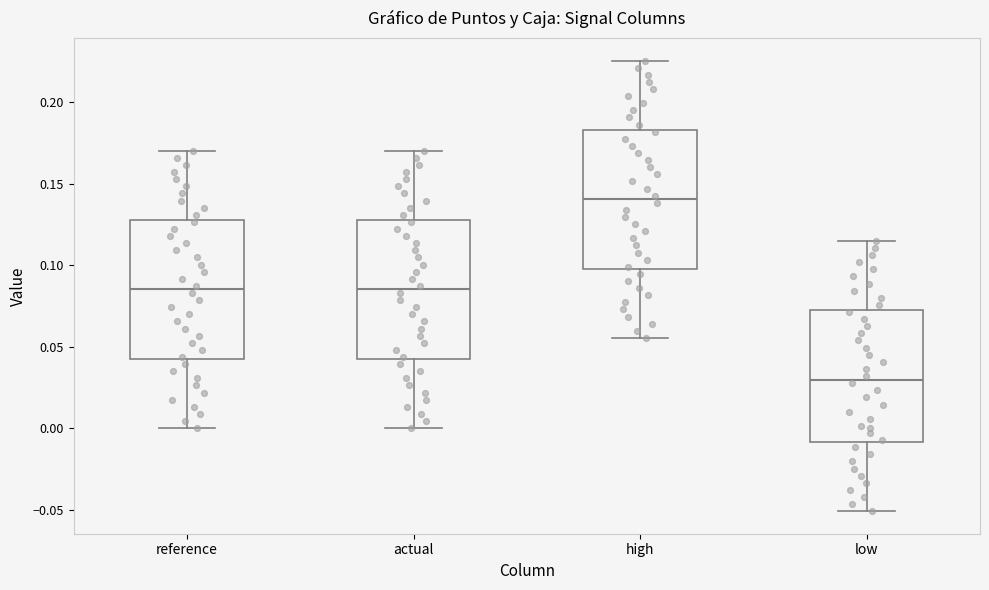

Where does the upper whisker of the box for high end on the y-axis? The values are not printed on the chart, so give them approximately, as read against the axis.

0.225